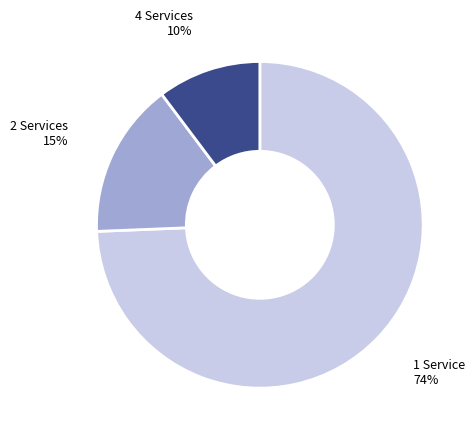

Is there a majority slice in this chart?

Yes